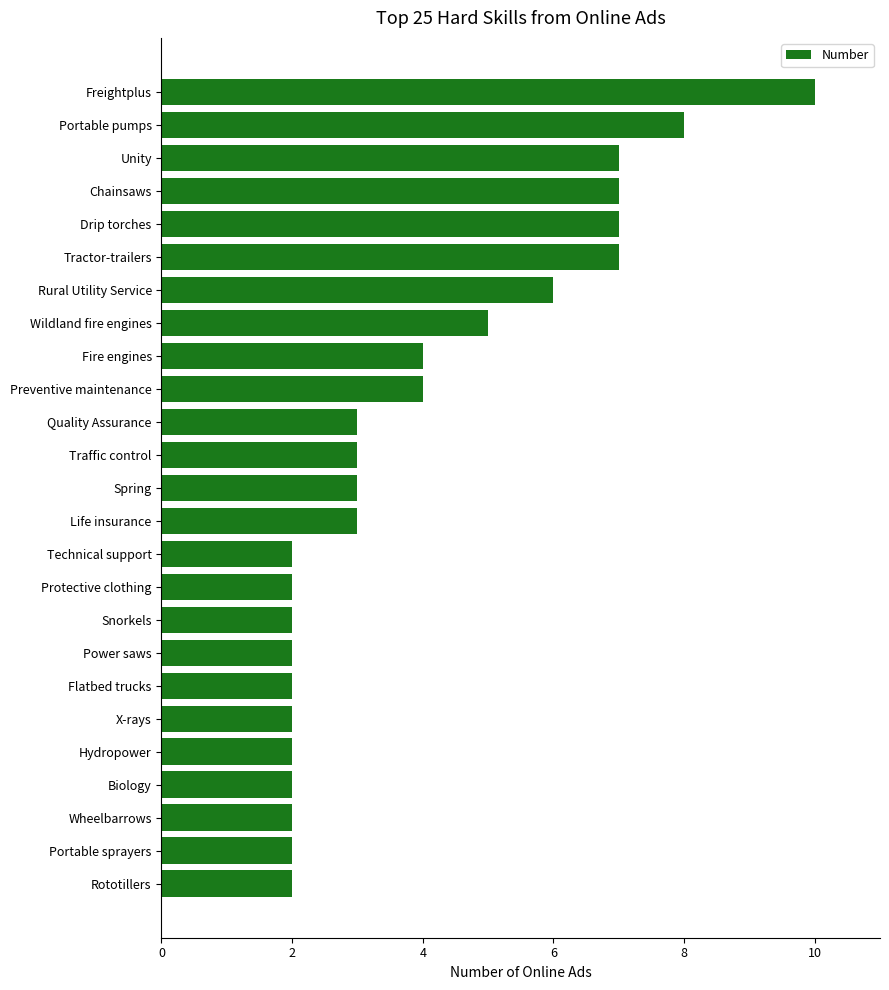

What is the sum of the values at Fire engines and Tractor-trailers?

11